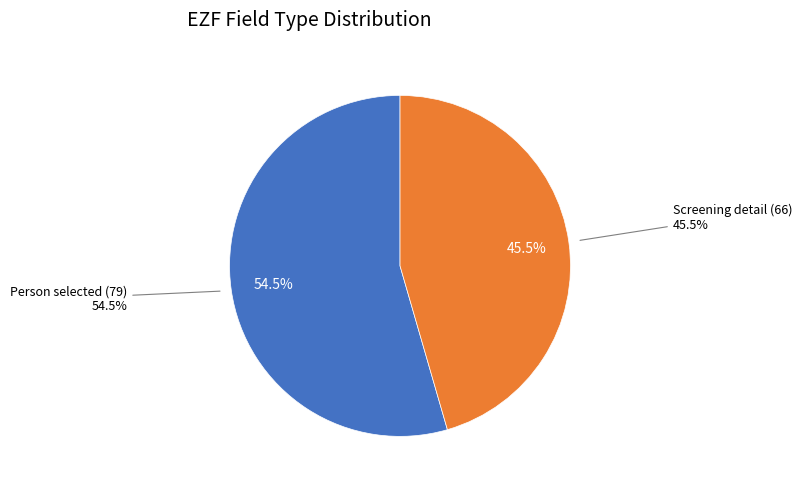

Which category accounts for the majority?

Person selected (79)